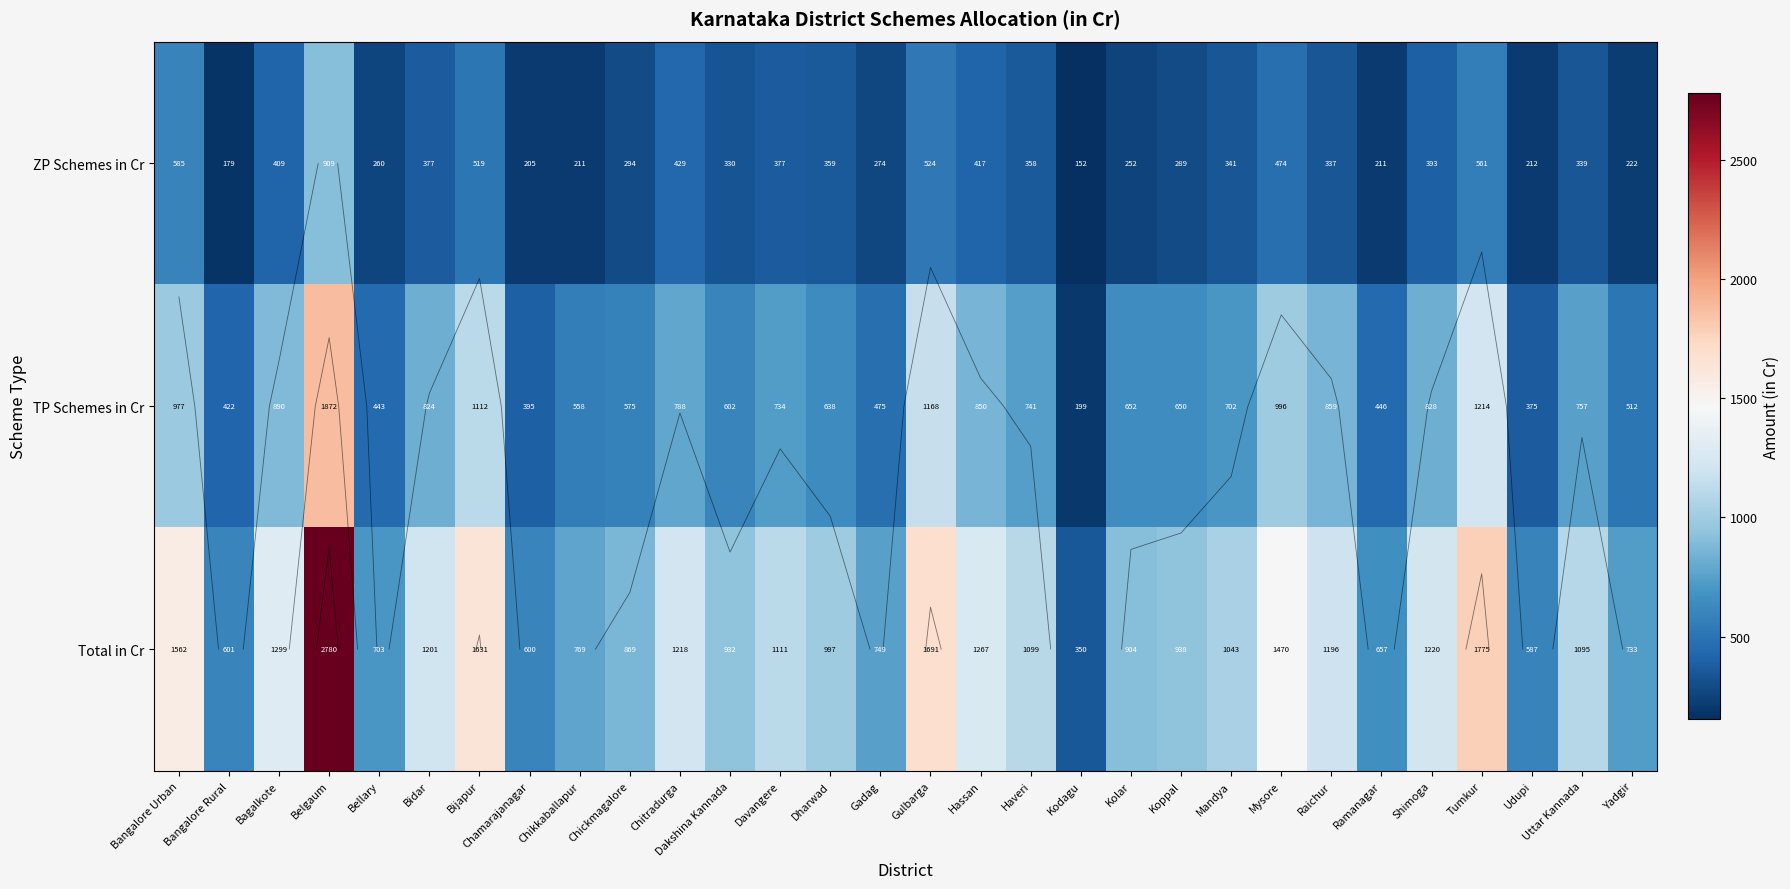

At Mysore, list the series in order from smallest to largest.

ZP Schemes in Cr, TP Schemes in Cr, Total in Cr